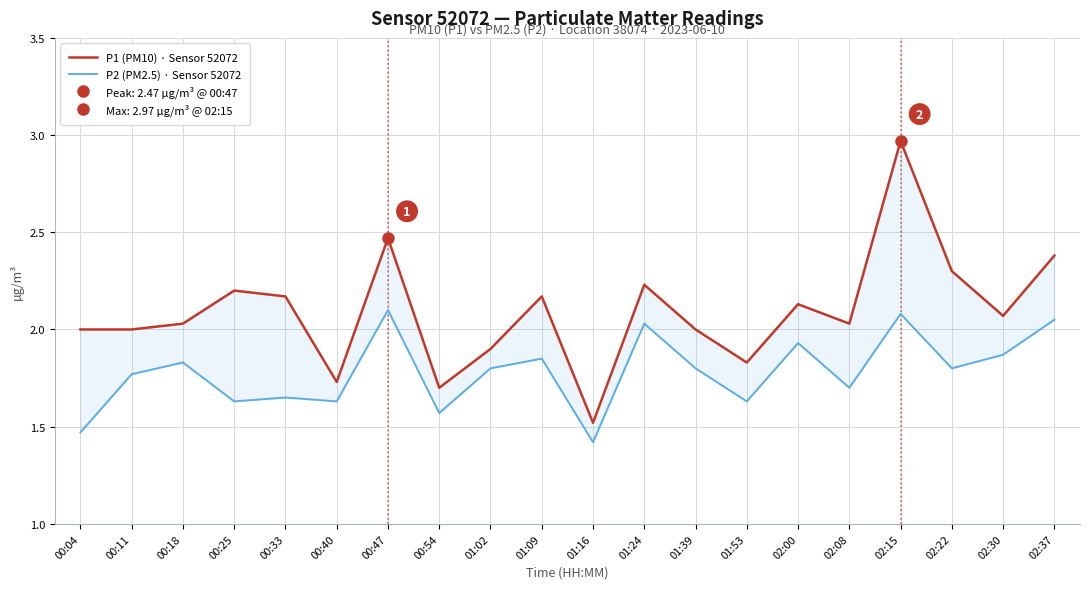

At which category does P2 (PM2.5) · Sensor 52072 reach its first local peak?

00:18